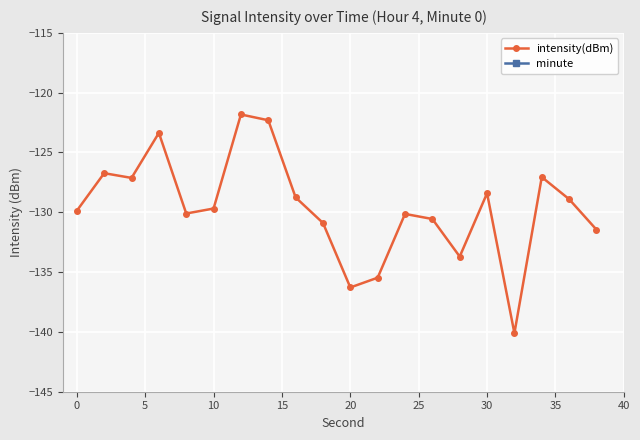

The value of intensity(dBm) at 30 is -128.4. True or false?

True